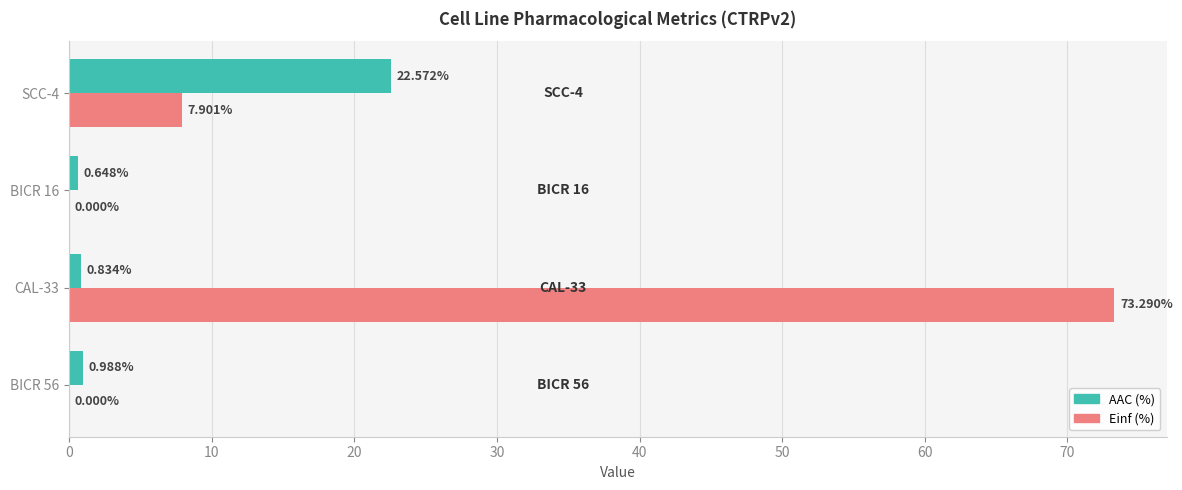

Between CAL-33 and BICR 16, which series saw the biggest shift?

Einf (%)